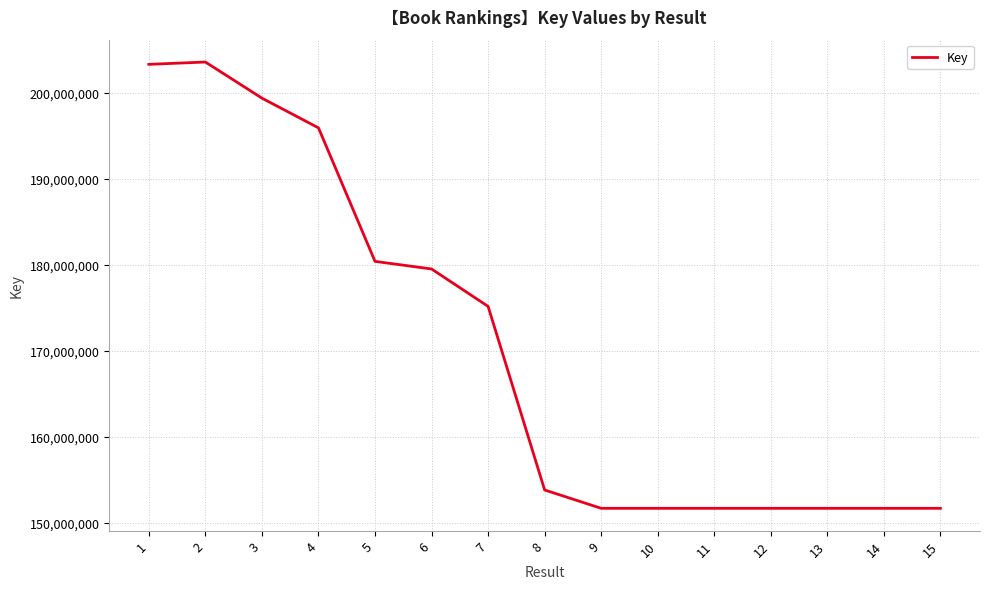

Where is the data nearest to the value 177637487?

6